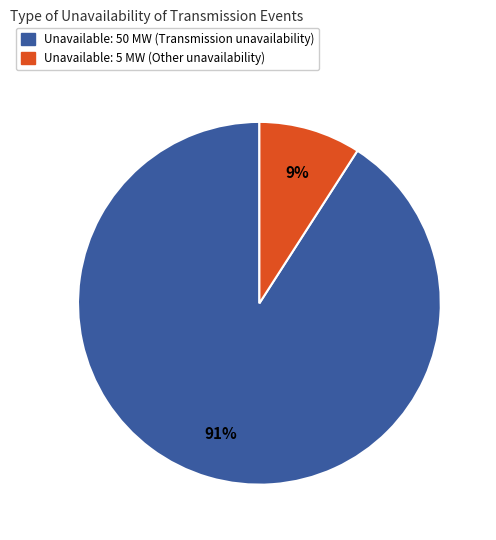

How many slices are in this pie chart?

2